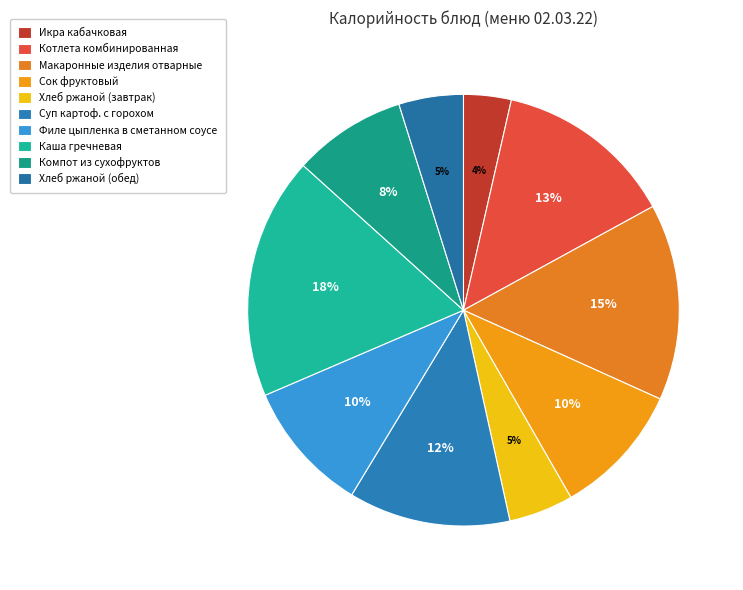

The Котлета комбинированная slice represents 13% of the pie. True or false?

True